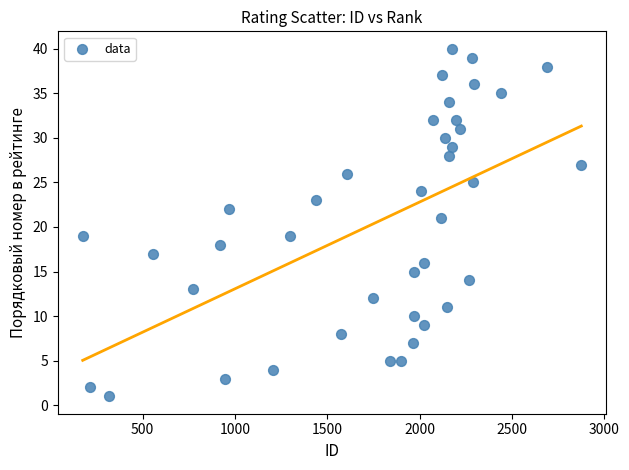

What is the range of Y values (max minus min)?

39